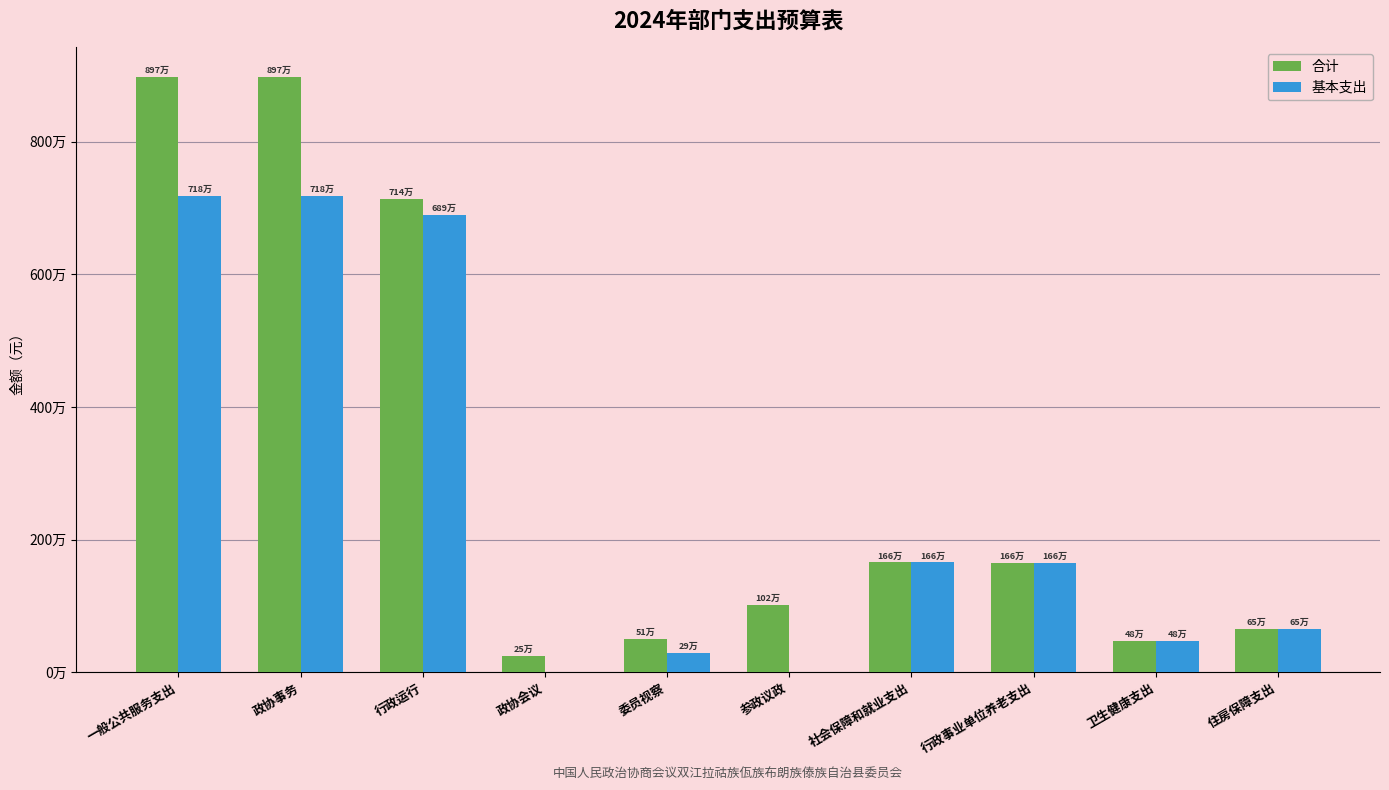

What is the sum of all 基本支出 values?

25987740.7